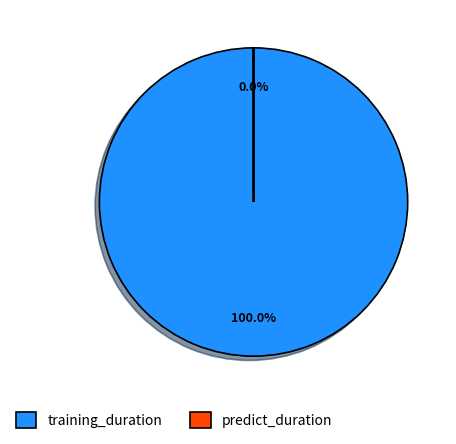

Does any single category account for the majority?

Yes